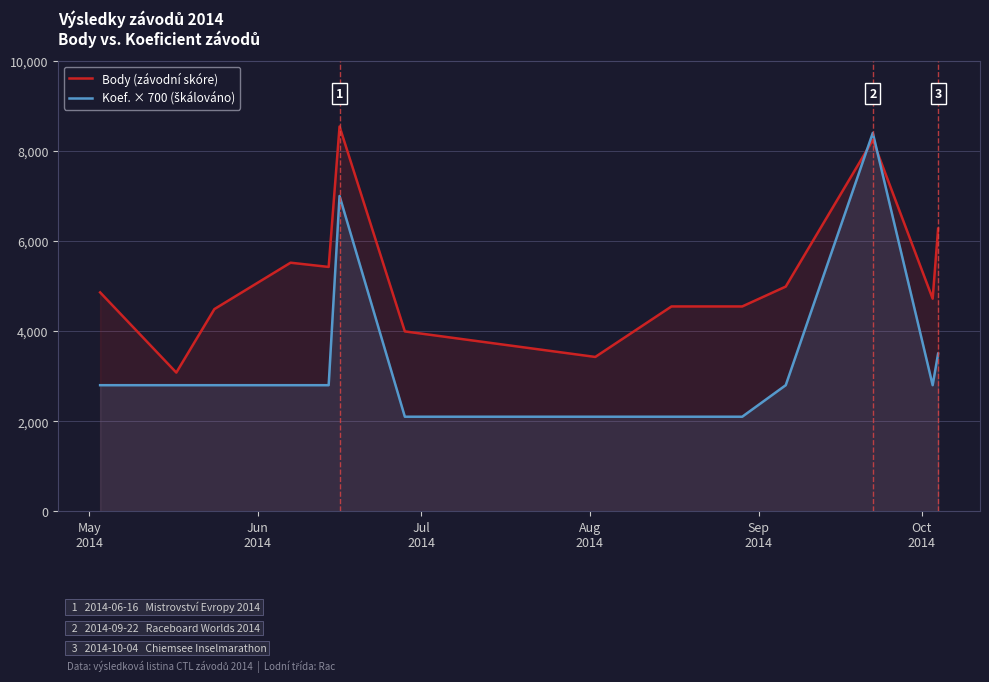

Which series has the largest total across all categories?

Body (závodní skóre)